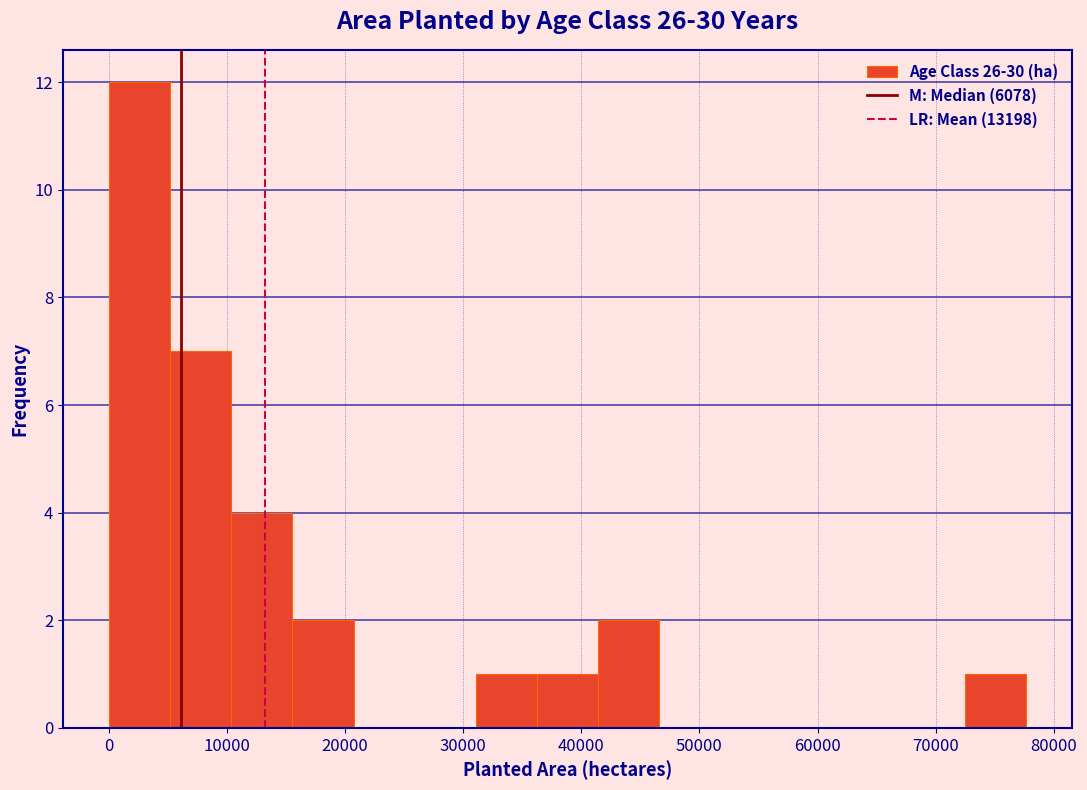

Reading left to right, transcribe this chart: for each bar, give the range it covers on the x-axis and its height. Neither the bar edges nor the heights are printed on the chart, so give them approximately, as read against the axes.

0 to 5000: 12
5000 to 10000: 7
10000 to 16000: 4
16000 to 21000: 2
21000 to 26000: 0
26000 to 31000: 0
31000 to 36000: 1
36000 to 41000: 1
41000 to 47000: 2
47000 to 52000: 0
52000 to 57000: 0
57000 to 62000: 0
62000 to 67000: 0
67000 to 73000: 0
73000 to 78000: 1